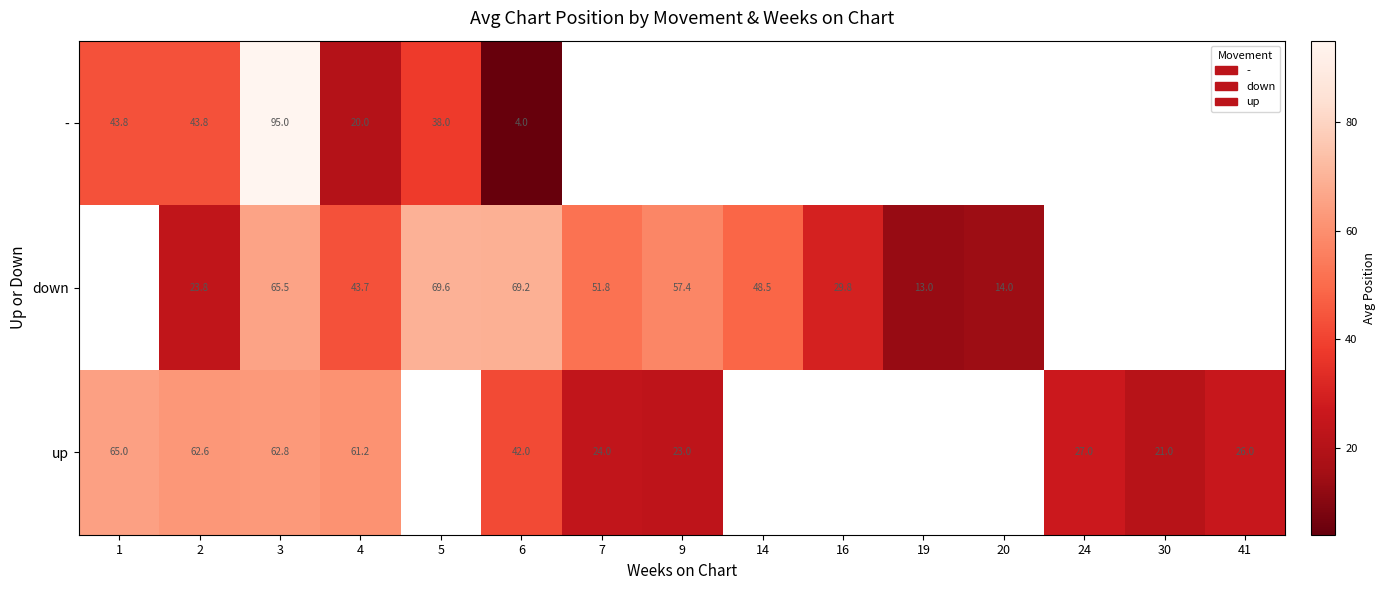

Count the number of categories in the chart.

15